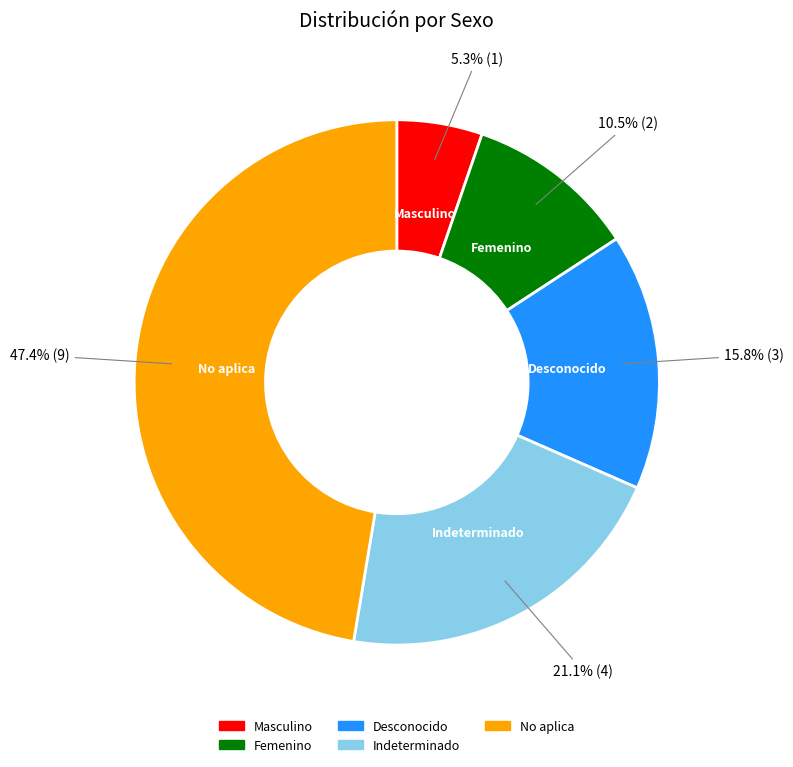

Count the number of slices in the pie.

5